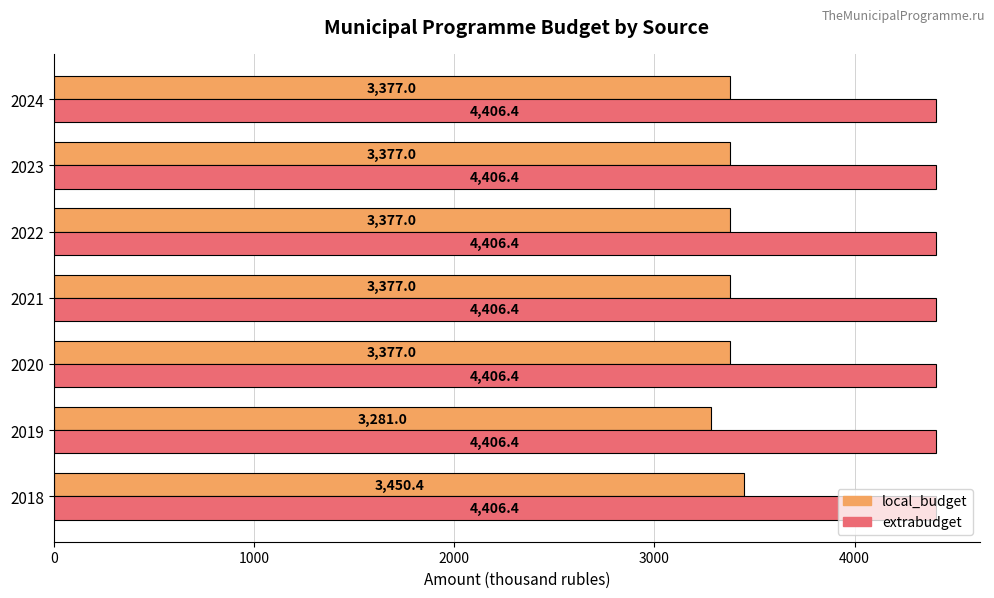

Is it true that extrabudget equals 6002.1 at 2023?

False